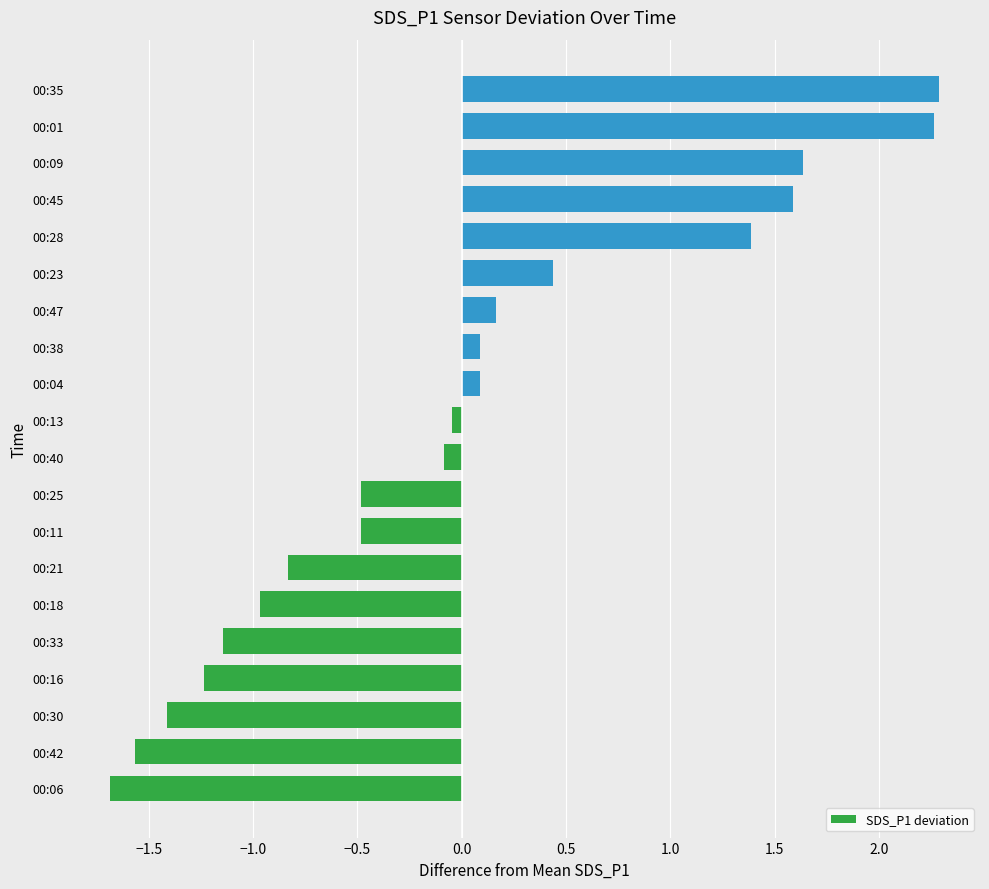

What is the difference between the maximum and minimum values?

4.0